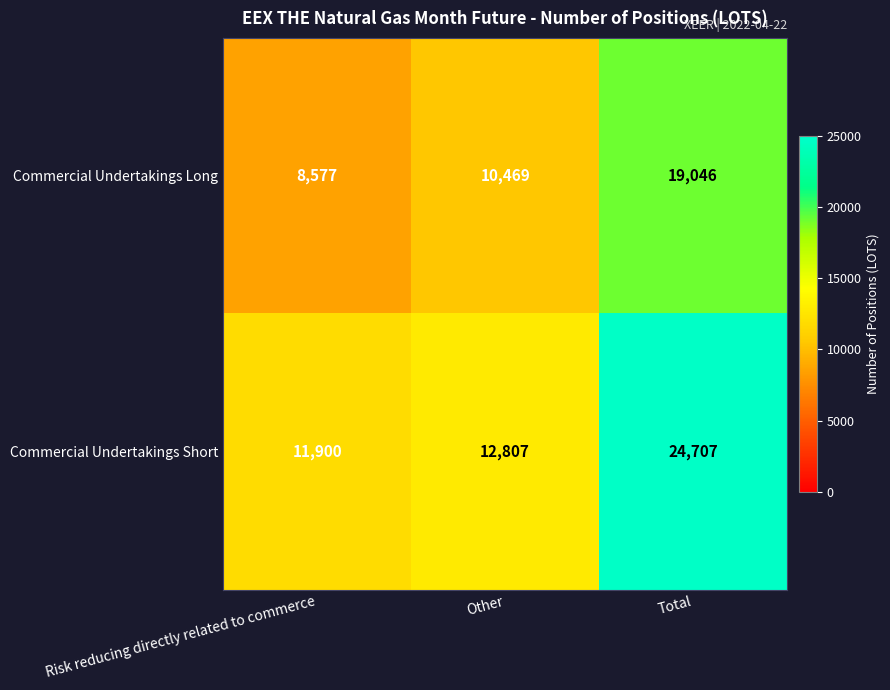

Rank the series by their average value, from lowest to highest.

Commercial Undertakings Long, Commercial Undertakings Short